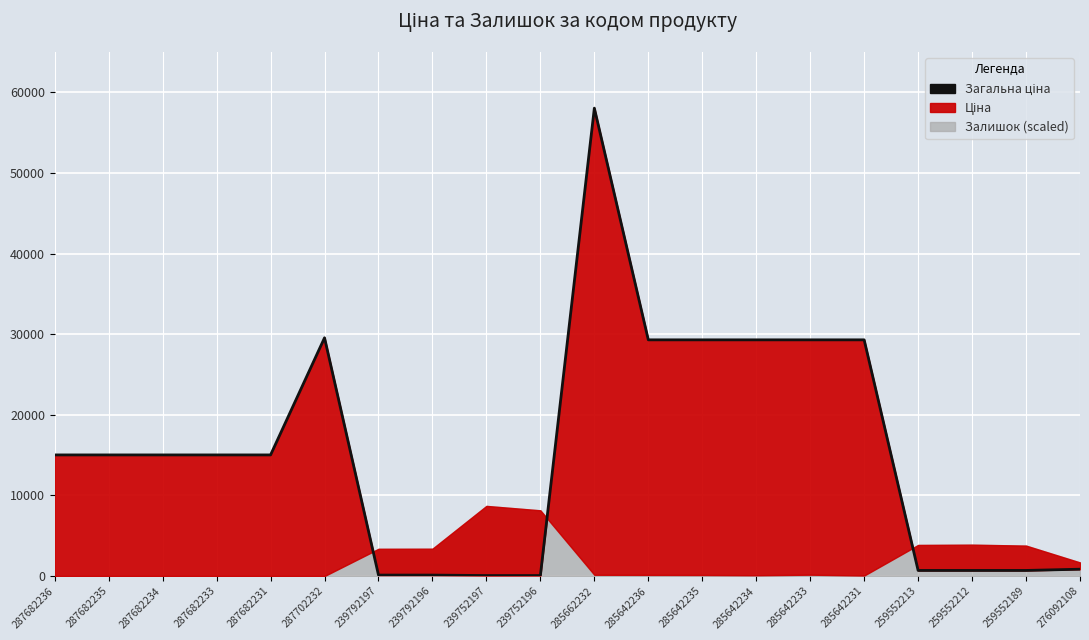

The value at 239752196 is 56.7. True or false?

True